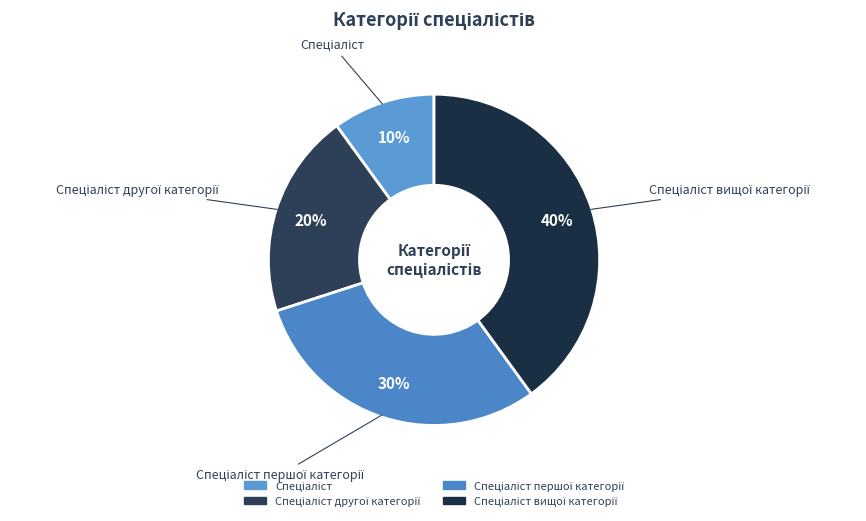

What is the smallest slice in the pie chart?

Спеціаліст